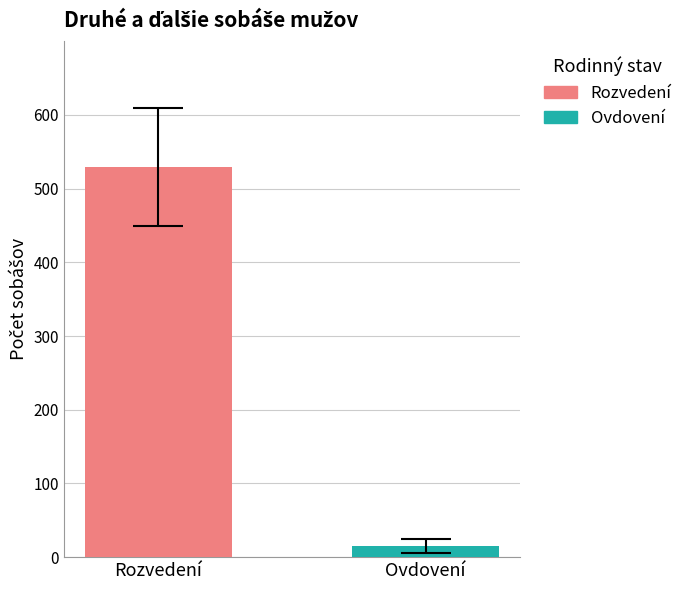

What is the approximate value at Rozvedení?

529